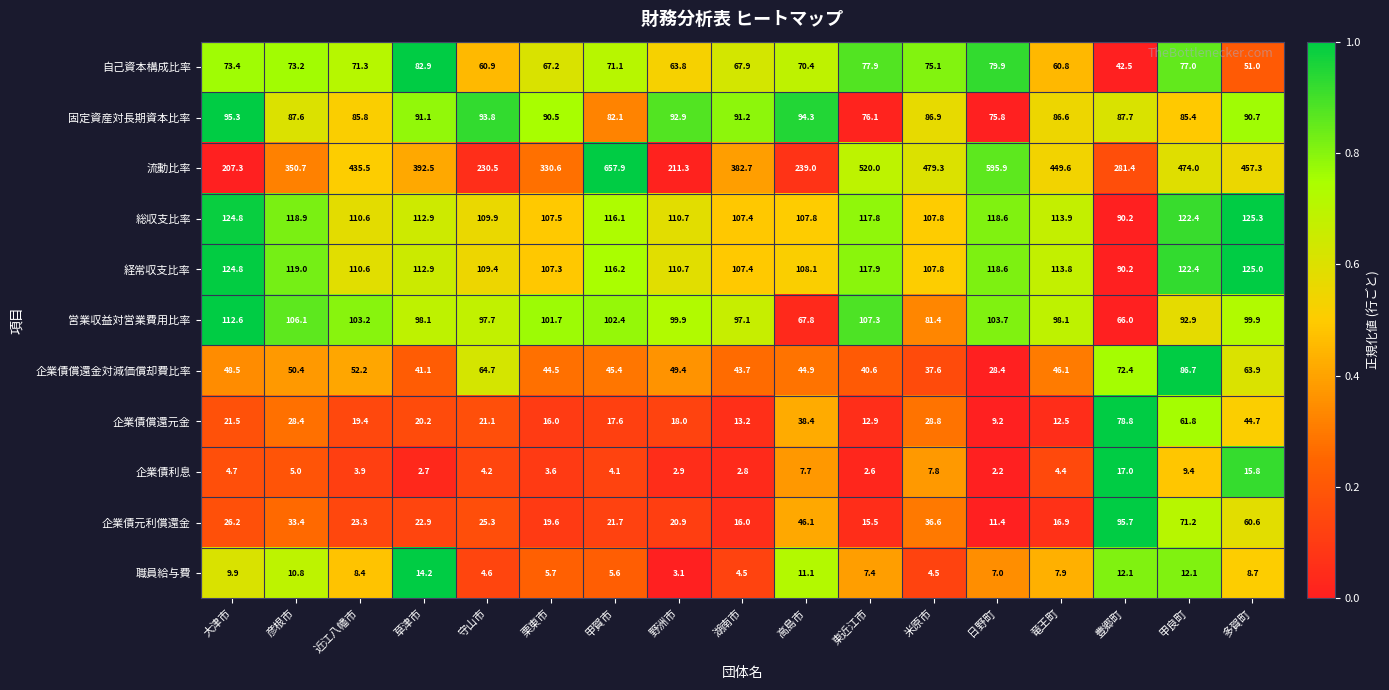

What is the sum of all 総収支比率 values?

1922.6